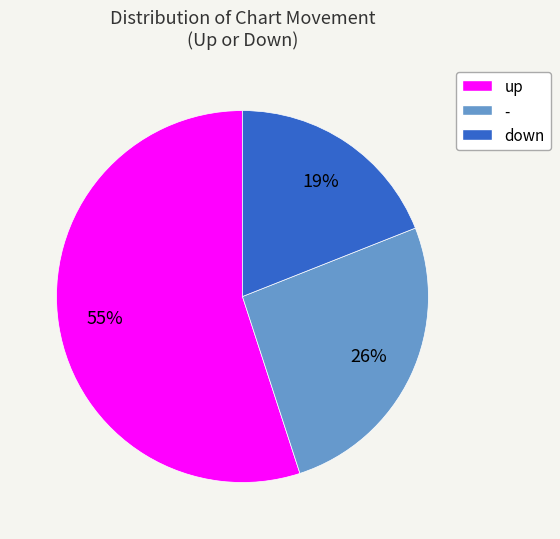

Does any single category account for the majority?

Yes